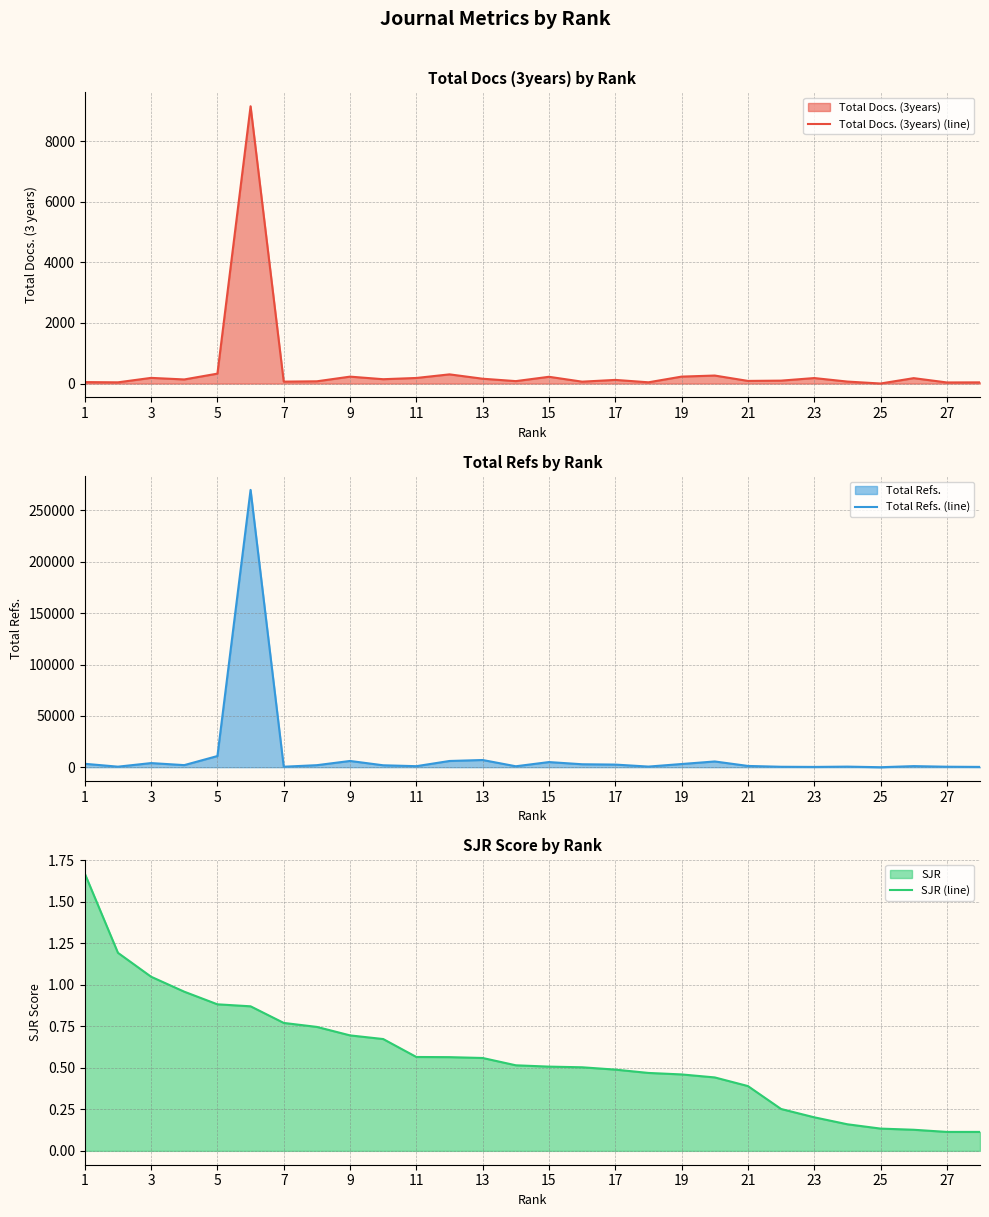

Is it true that SJR (line) equals 0.3 at 19?

False